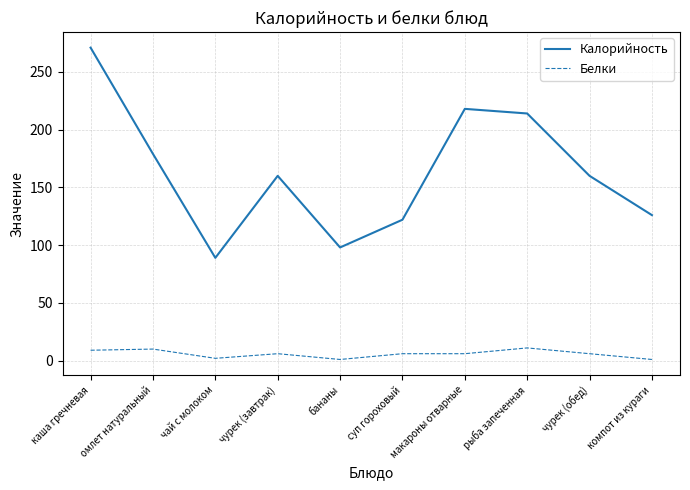

List the series in order of their peak value, highest first.

Калорийность, Белки